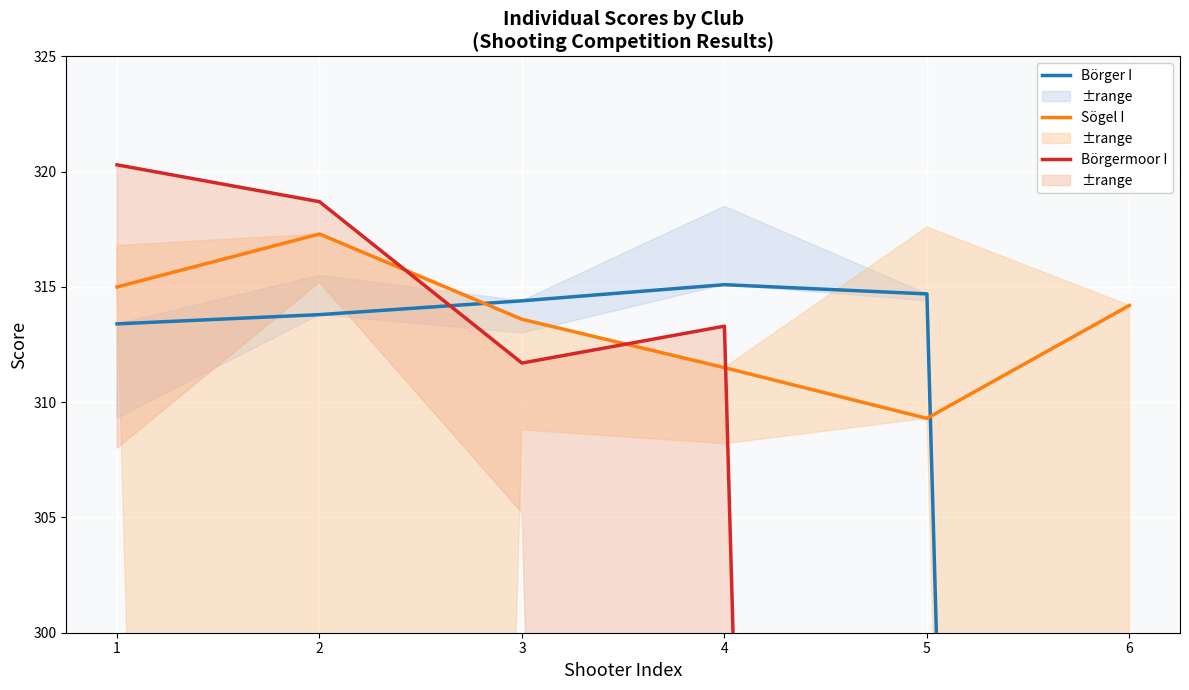

What is the difference between the highest and lowest values at 5?

314.7